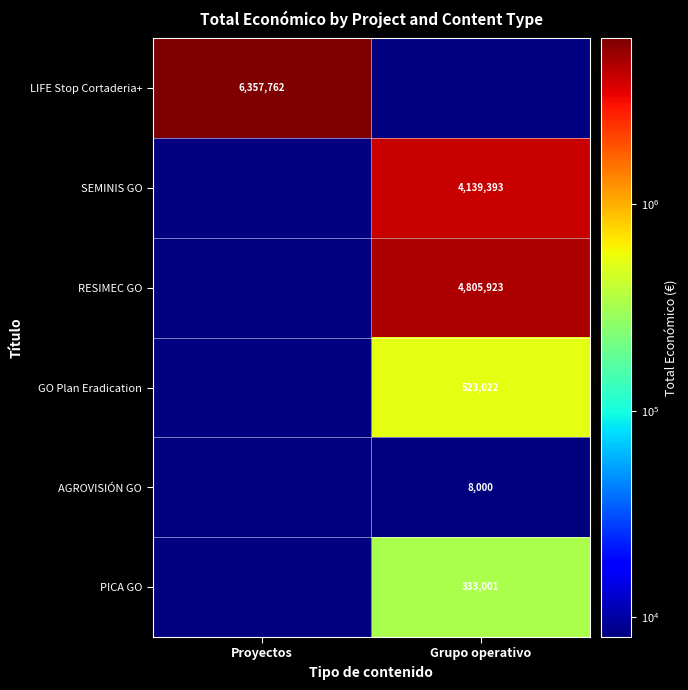

Is it true that PICA GO equals 492497 at Grupo operativo?

False